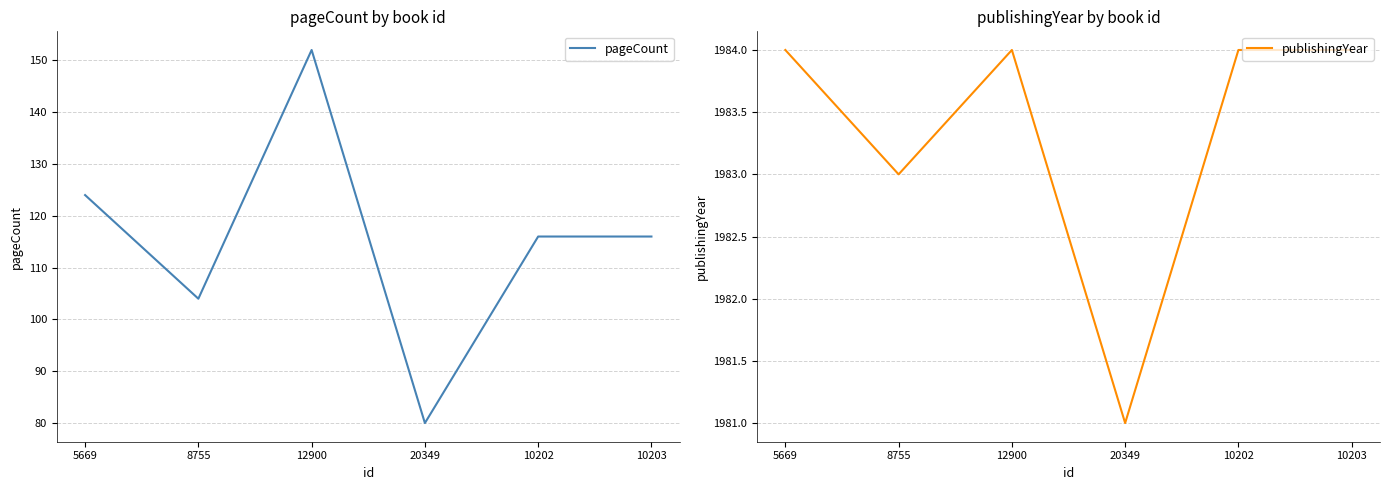

At how many categories does at least one series exceed 304?

6